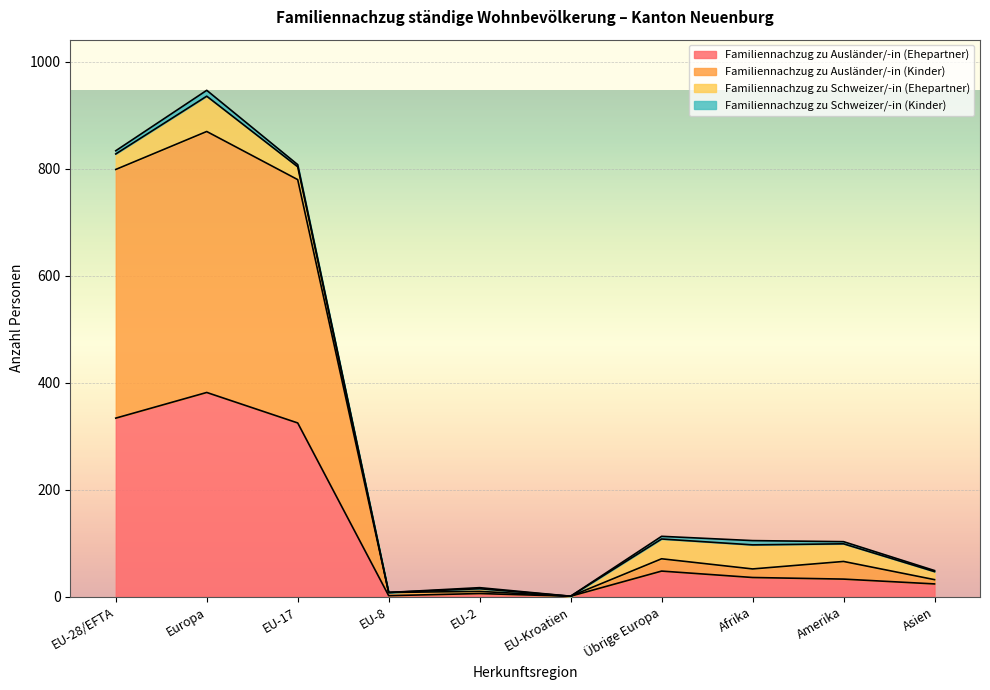

Which category has the lowest value in the Familiennachzug zu Ausländer/-in (Kinder) series?

EU-Kroatien